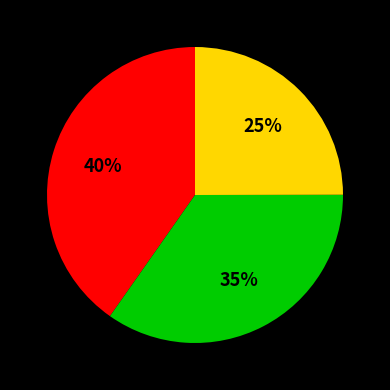

To the nearest percent, what is the average slice percentage?

33%